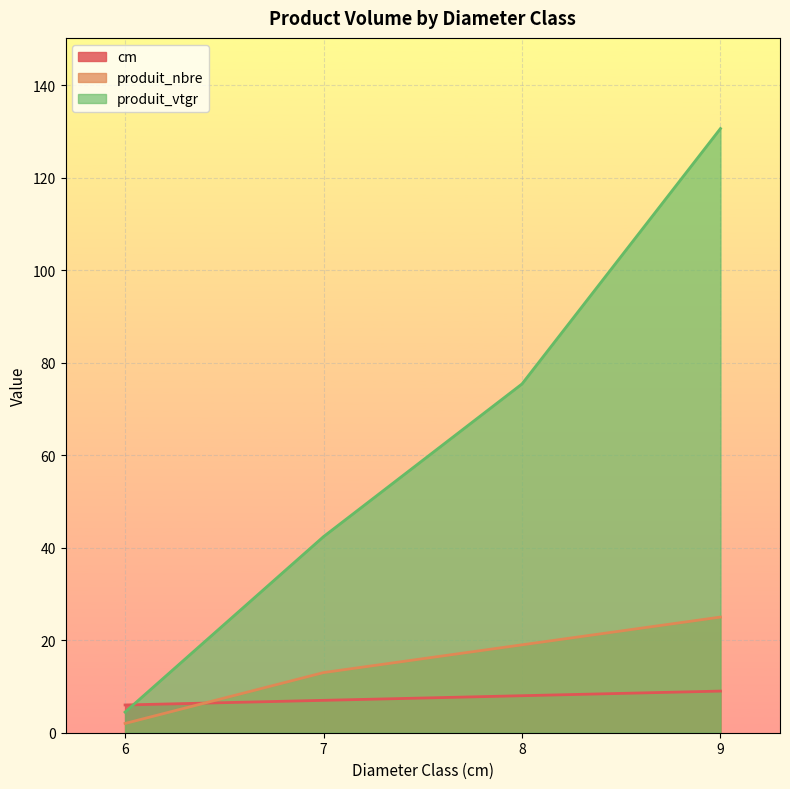

Which has a higher value, 7 or 6?

7